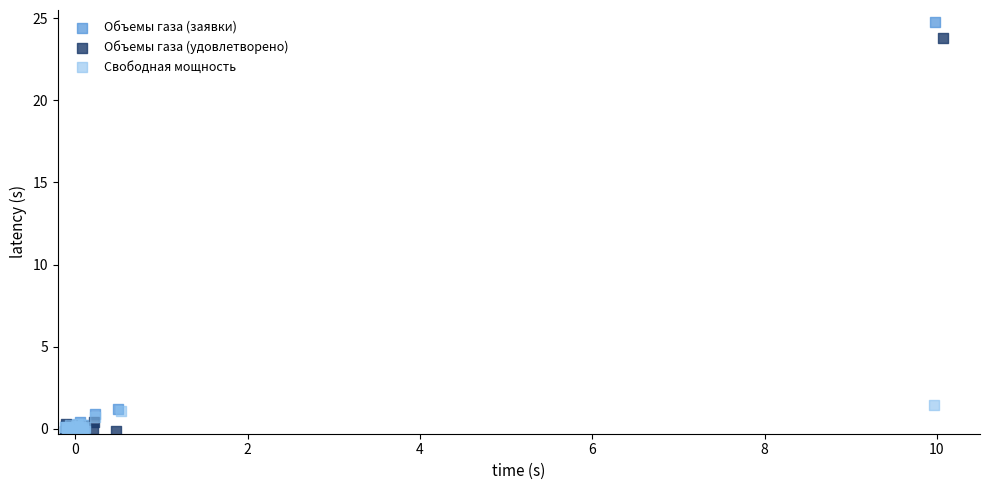

Which series has the widest spread of Y values?

Объемы газа (заявки)